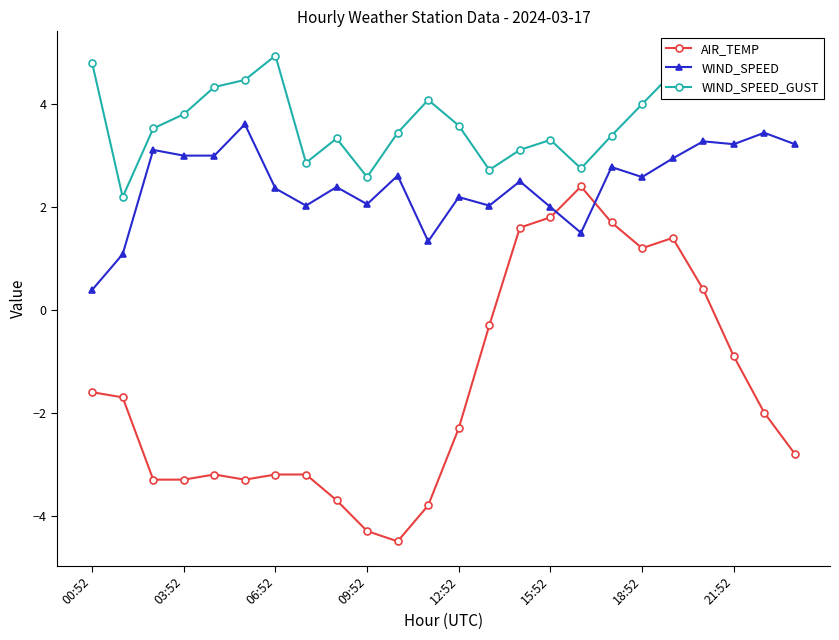

What is the value of the WIND_SPEED_GUST point at the 5th from the left?

4.3